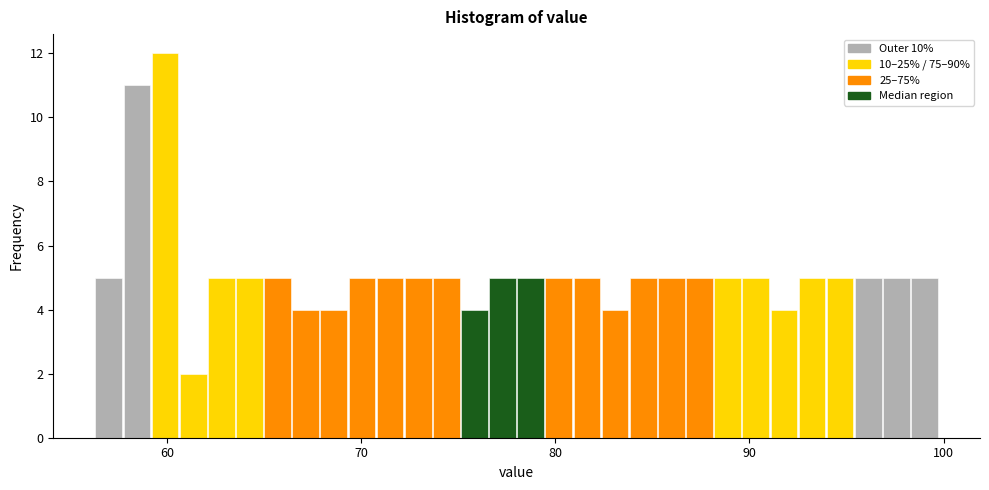

Around what value on the x-axis is the tallest bar? Give the approximate position of its centre, as read against the axis.

60